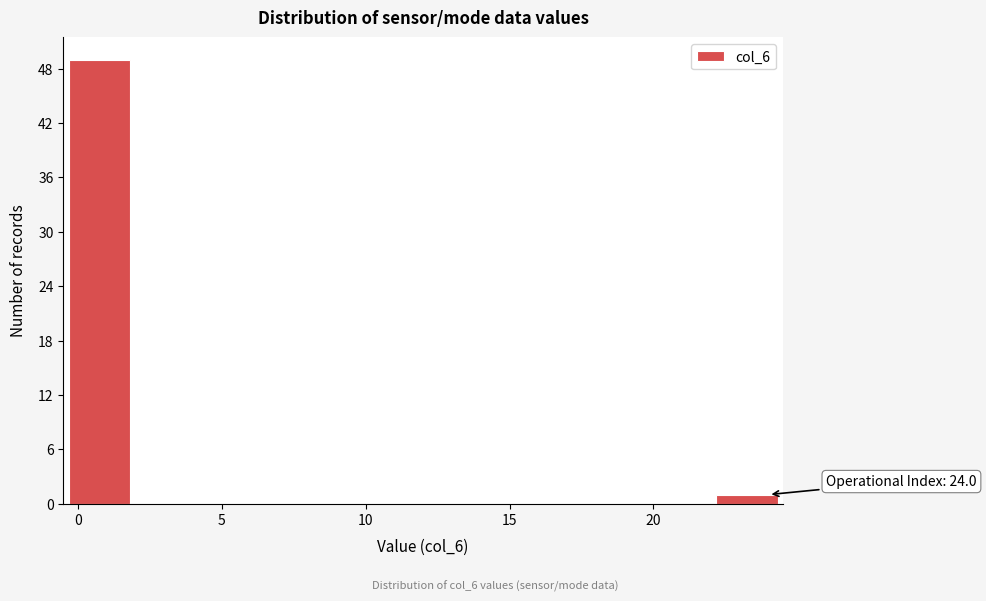

Which range on the x-axis has the tallest bar?

-0.5 to 2.0